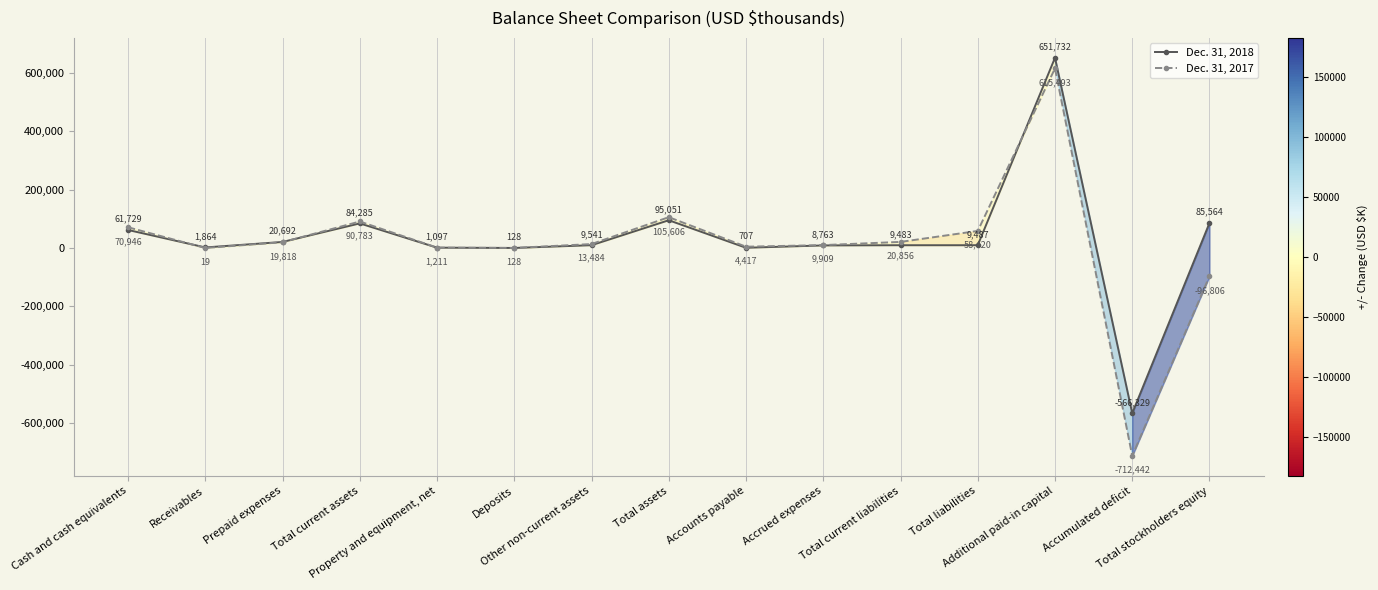

Where is Dec. 31, 2017 nearest to the value -48474?

Total stockholders equity